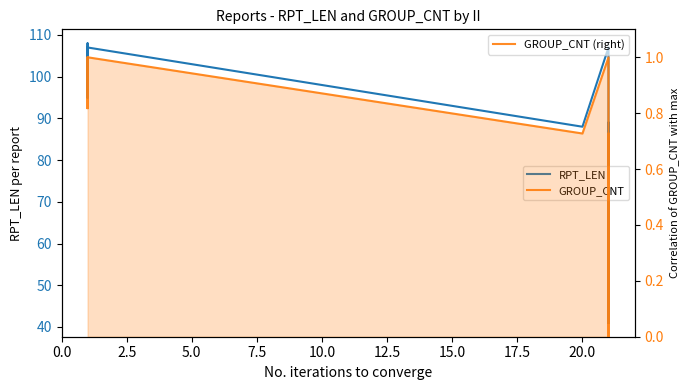

True or false: RPT_LEN and GROUP_CNT (right) cross at least once.

False